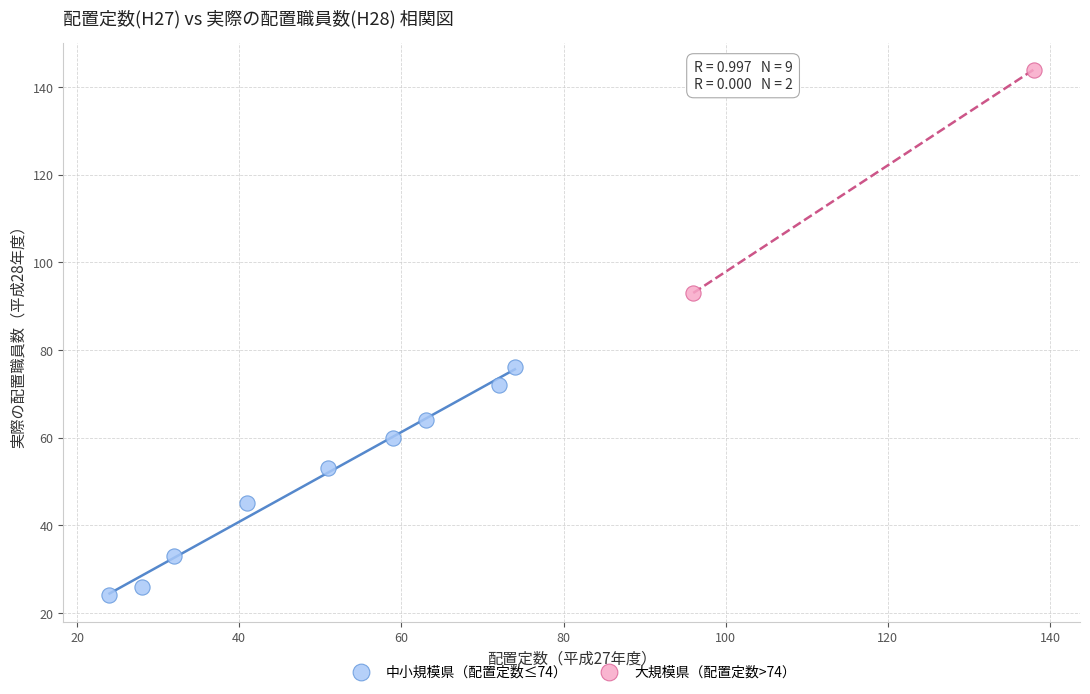

What are all the series names shown in the legend?

中小規模県（配置定数≤74）, 大規模県（配置定数>74）